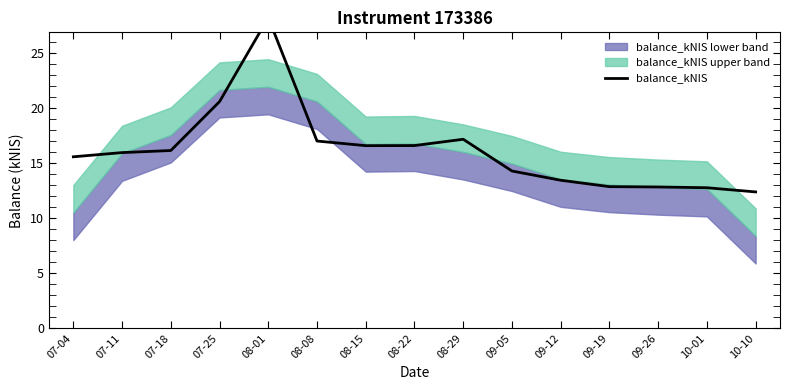

What is the change in value from 07-11 to 09-12?

-2.5